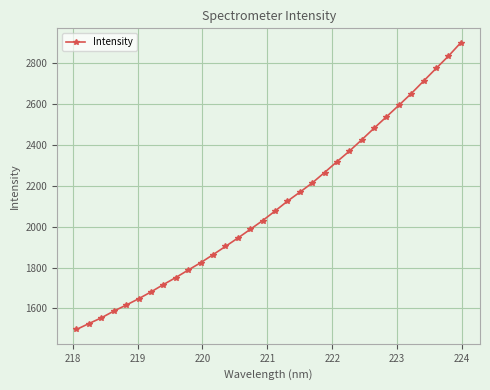

What is the greatest value displayed?

2901.1